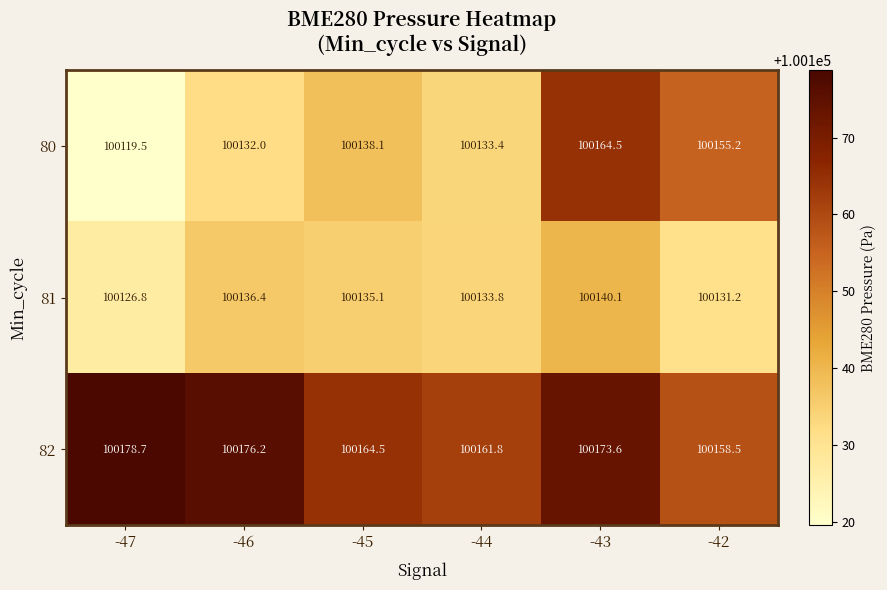

What is the difference between the highest and lowest values at -44?

28.4